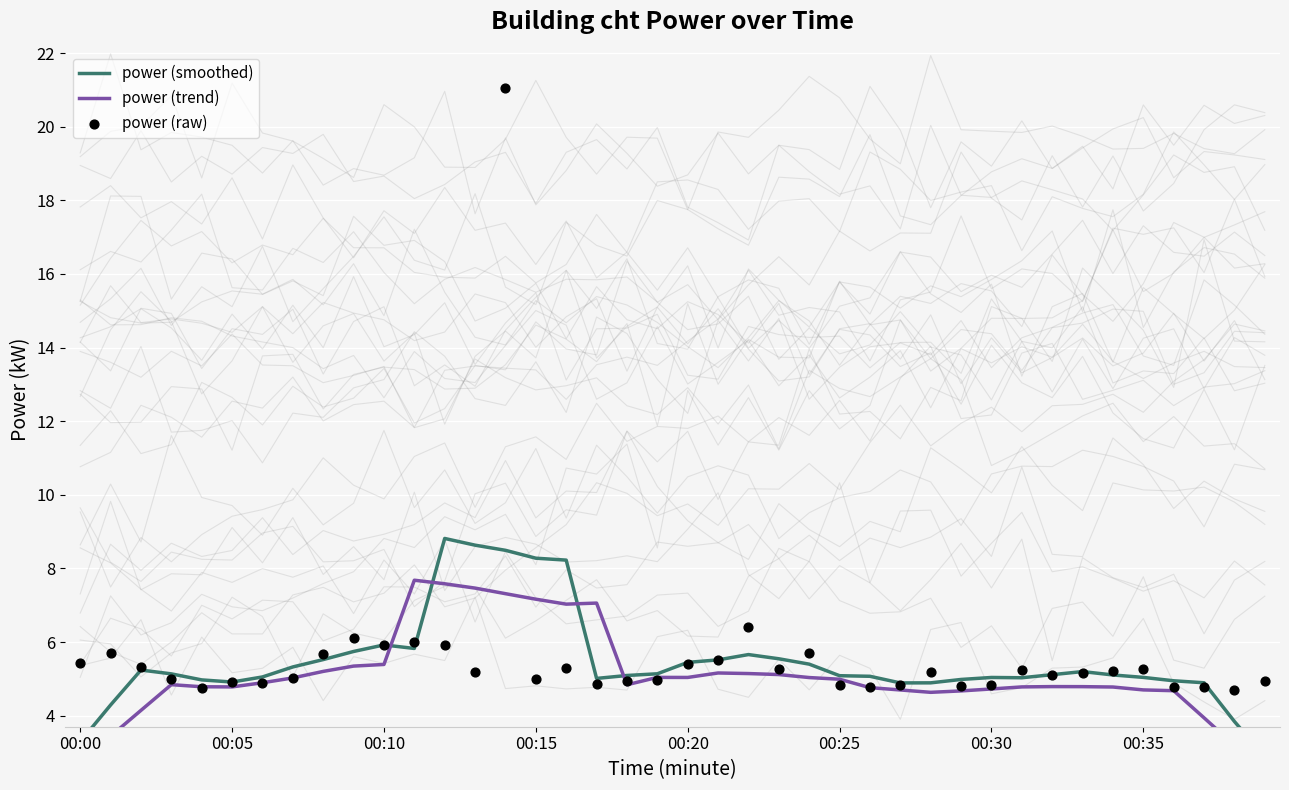

What are all the series names shown in the legend?

power (smoothed), power (trend), power (raw)